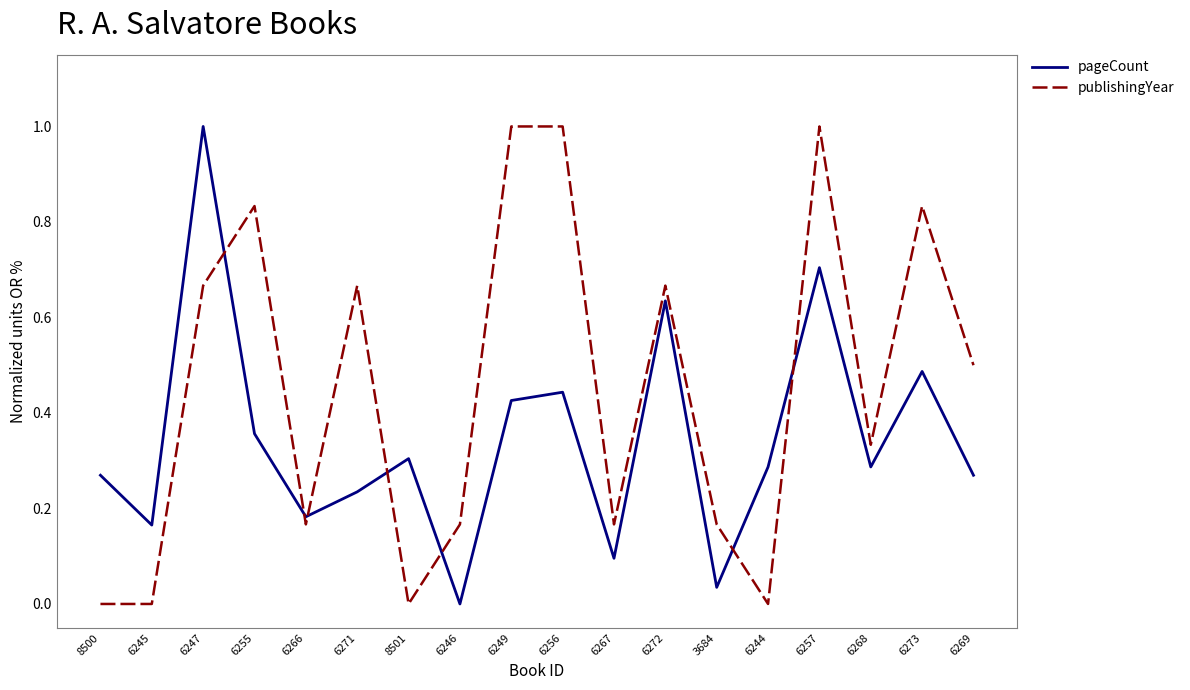

Is the value of pageCount at 6244 greater than the value of publishingYear at 6272?

No